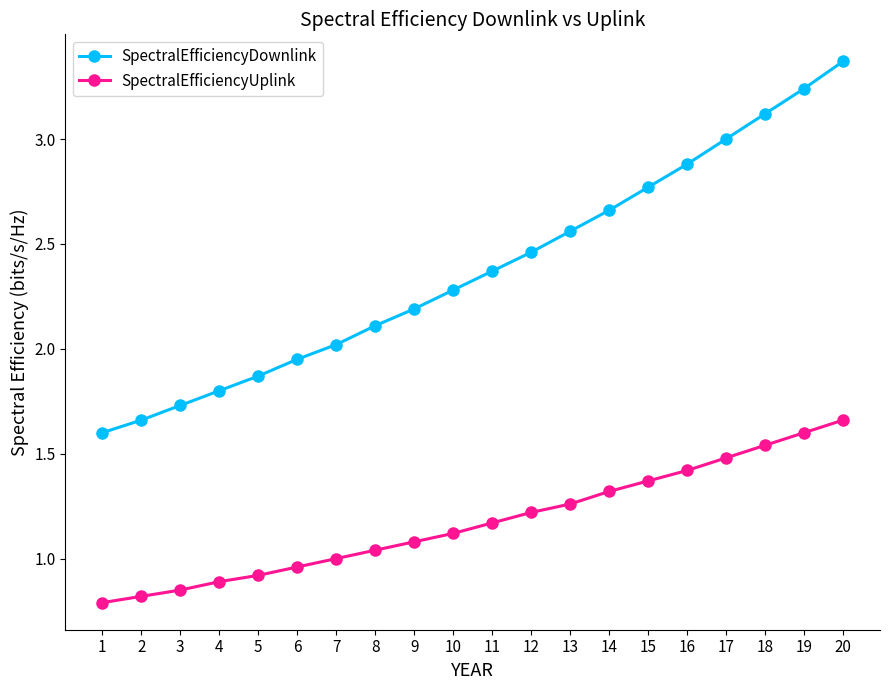

List the series in order of their overall mean, lowest first.

SpectralEfficiencyUplink, SpectralEfficiencyDownlink